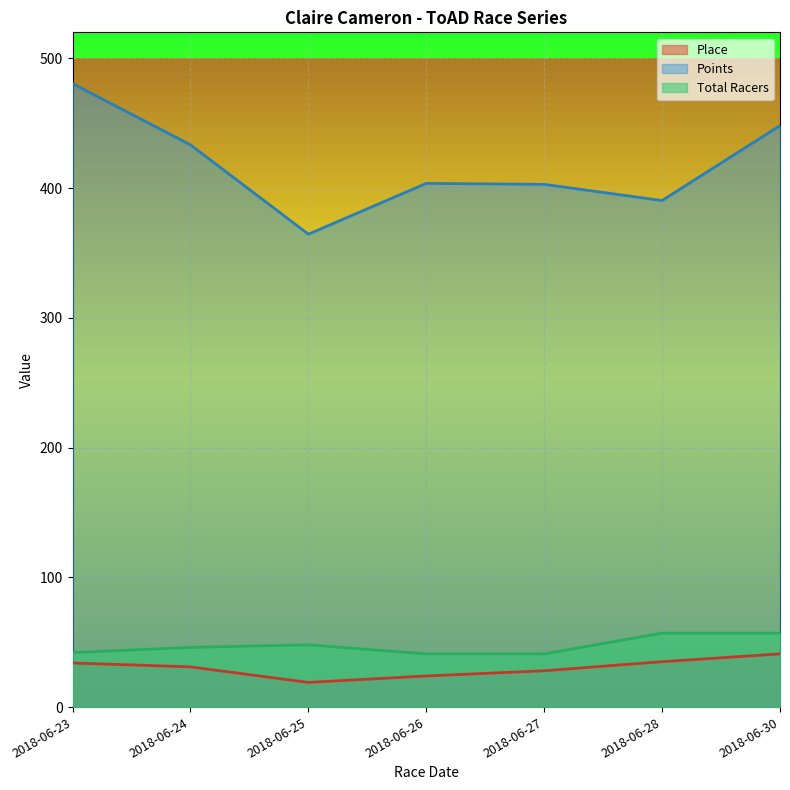

What is the difference between the highest and lowest values at 2018-06-26?

379.6